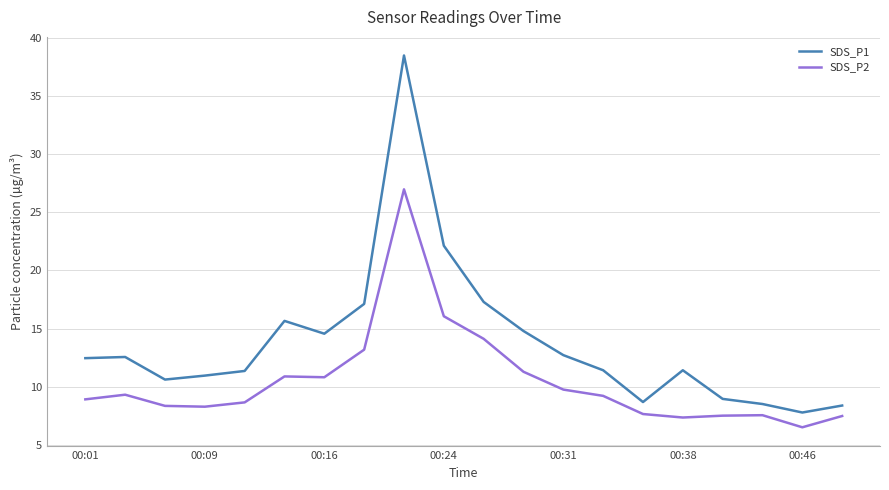

Which series has the widest spread of values?

SDS_P1